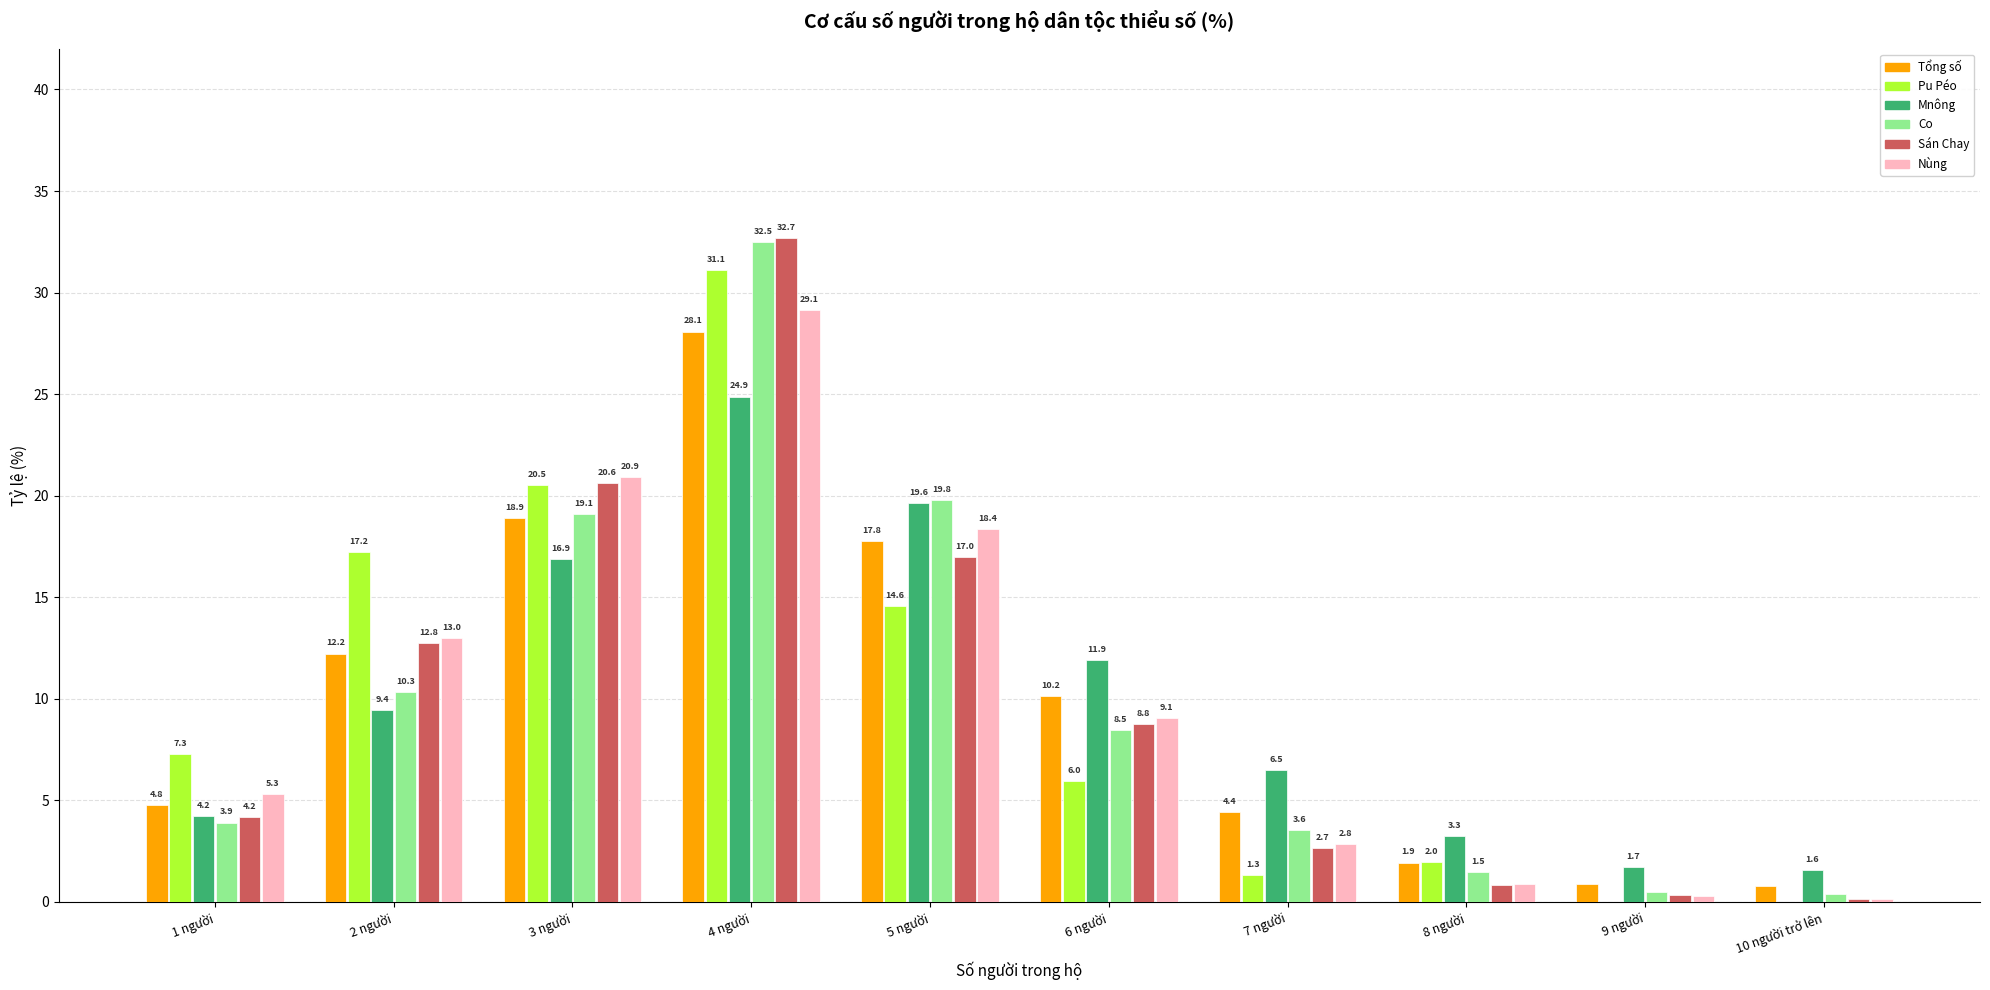

What is the sum of the Sán Chay values at 1 người and 7 người?

6.9